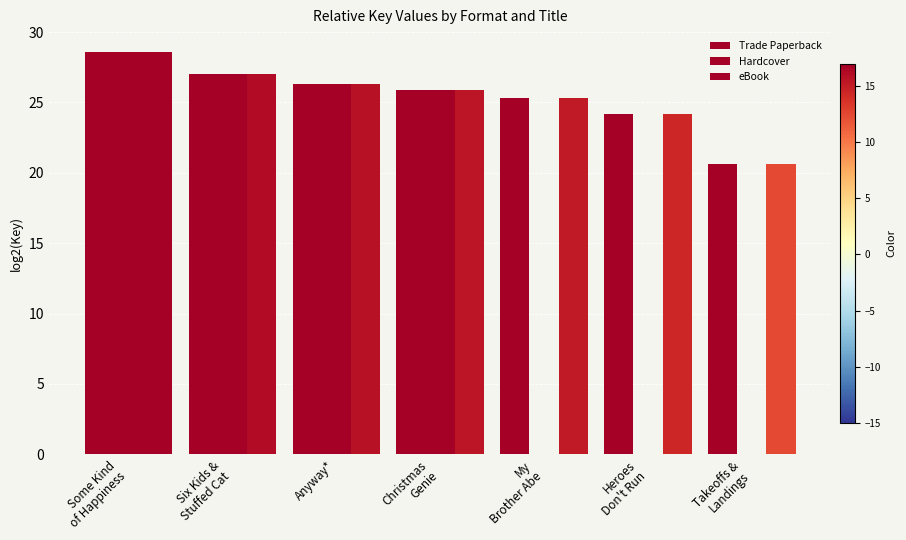

Reading left to right, list all the values displayed in this chart.

Trade Paperback: Some Kind
of Happiness=28.6	Six Kids &
Stuffed Cat=27.0	Anyway*=26.3	Christmas
Genie=25.9	My
Brother Abe=25.3	Heroes
Don't Run=24.2	Takeoffs &
Landings=20.6
Hardcover: Some Kind
of Happiness=28.6	Six Kids &
Stuffed Cat=27.0	Anyway*=26.3	Christmas
Genie=25.9	My
Brother Abe=0.0	Heroes
Don't Run=0.0	Takeoffs &
Landings=0.0
eBook: Some Kind
of Happiness=28.6	Six Kids &
Stuffed Cat=27.0	Anyway*=26.3	Christmas
Genie=25.9	My
Brother Abe=25.3	Heroes
Don't Run=24.2	Takeoffs &
Landings=20.6